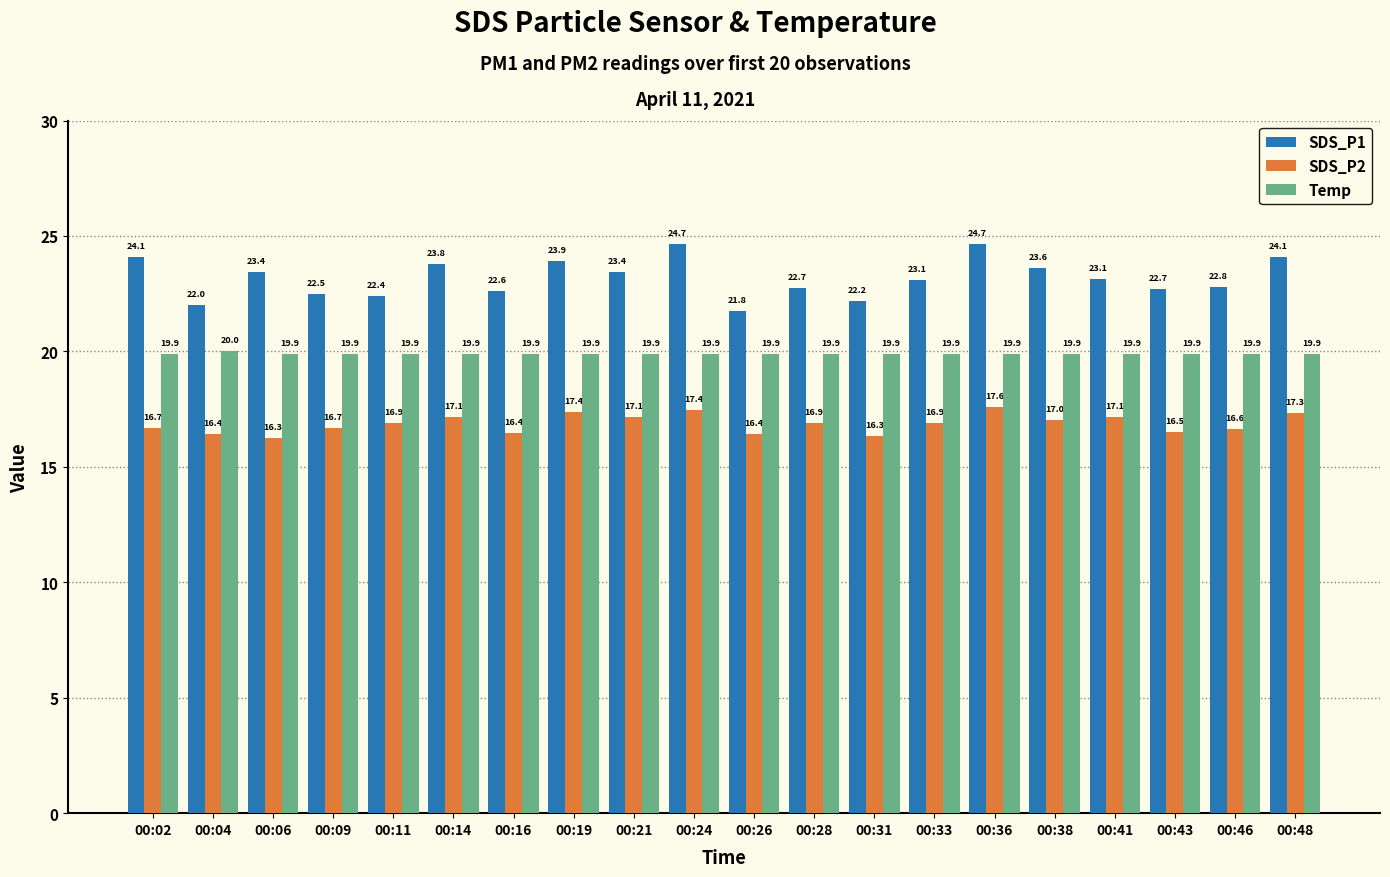

What is the sum of the SDS_P1 values at 00:43 and 00:33?

45.8